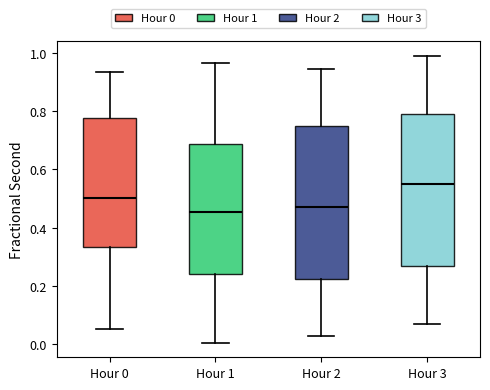

Reading left to right, transcribe this box plot: for each box, give where its median line is, the range the box spans, and where its two whiskers end, as read against the y-axis. The values are not printed on the chart, so give them approximately, as read against the axis.

Hour 0: median 0.50, box 0.34 to 0.78, whiskers 0.06 to 0.94
Hour 1: median 0.46, box 0.24 to 0.68, whiskers 0.00 to 0.96
Hour 2: median 0.48, box 0.22 to 0.76, whiskers 0.04 to 0.94
Hour 3: median 0.56, box 0.28 to 0.80, whiskers 0.08 to 1.00